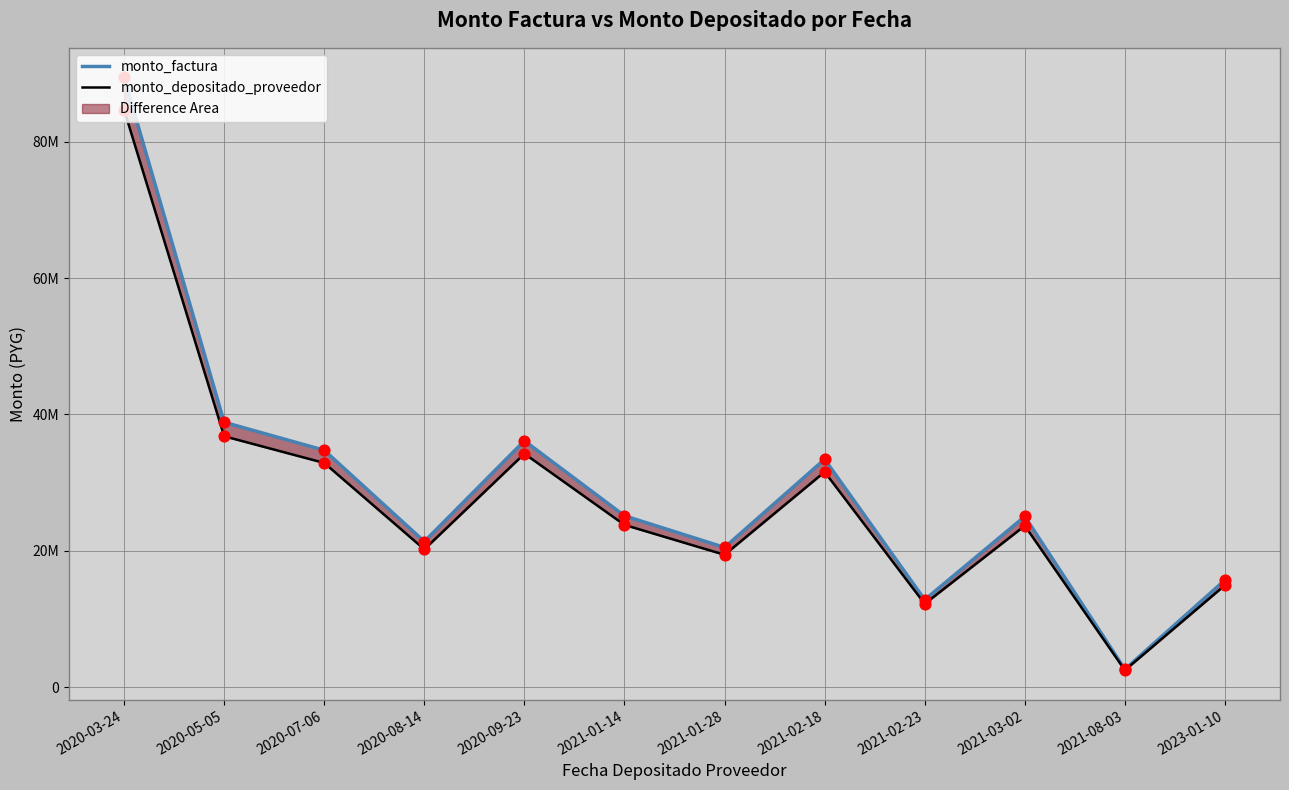

Which series contains the lowest Y value?

monto_depositado_proveedor